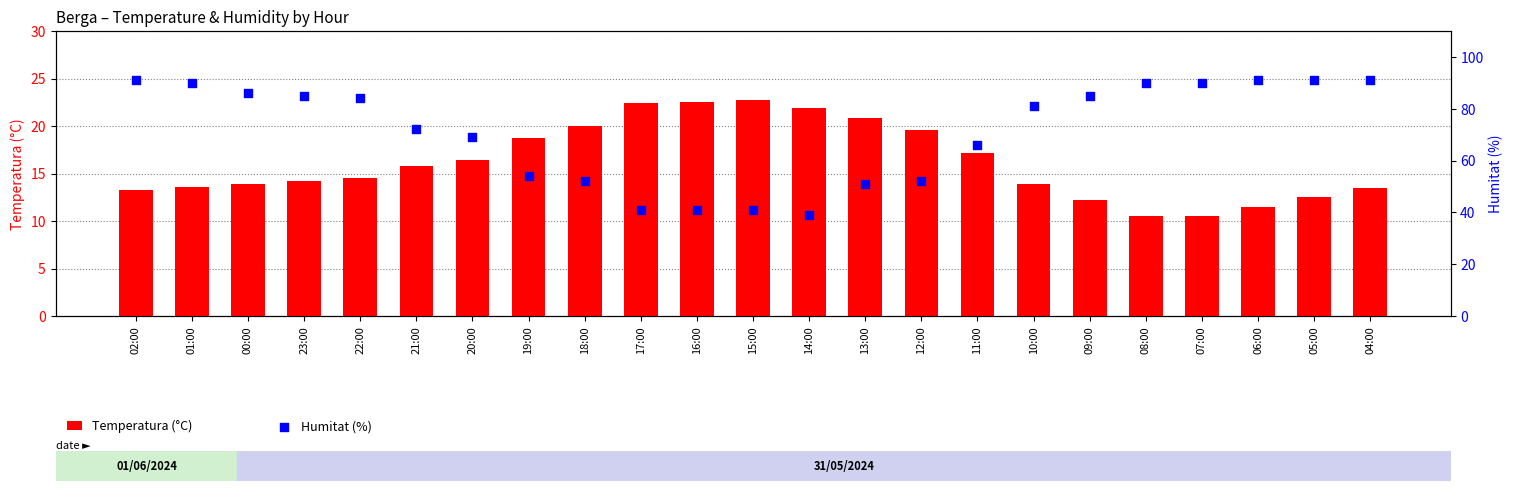

What are all the series names shown in the legend?

Temperatura (°C), Humitat (%)